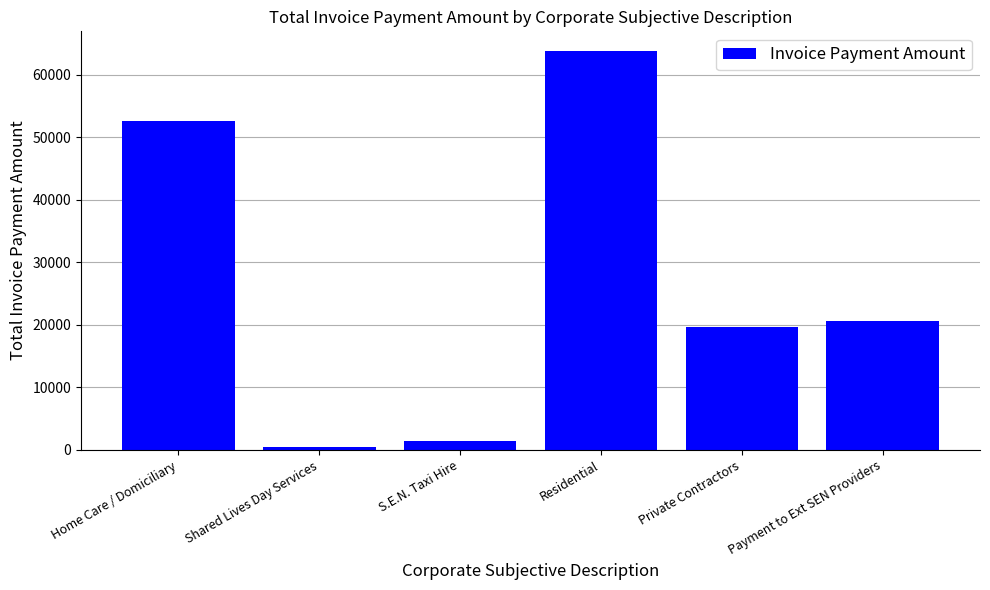

What is the difference between the maximum and minimum values?

63255.7